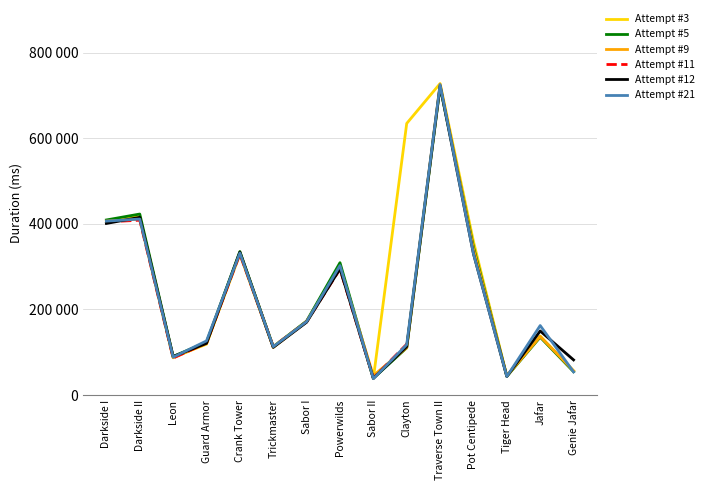

How many values in the Attempt #11 series exceed 329901?

2